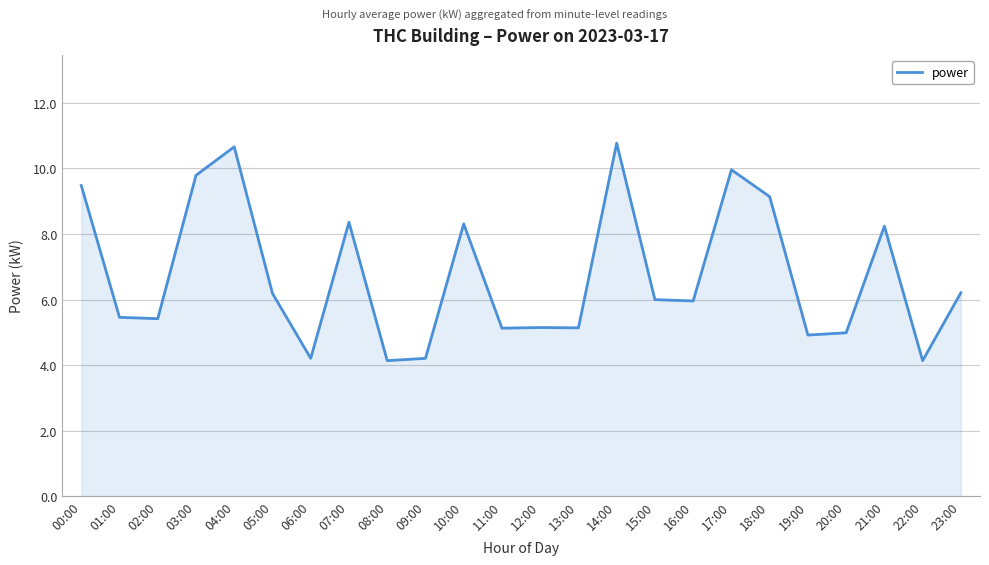

What is the maximum value shown in the chart?

10.8